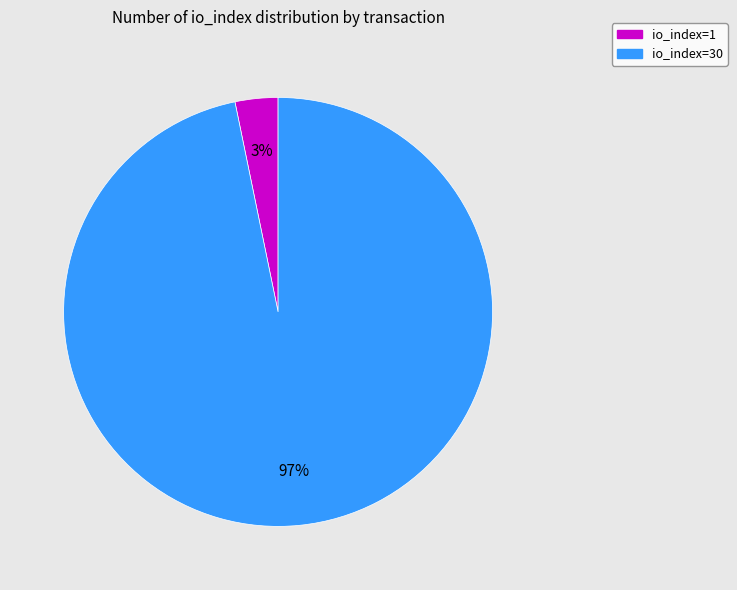

To the nearest percent, what is the average slice percentage?

50%